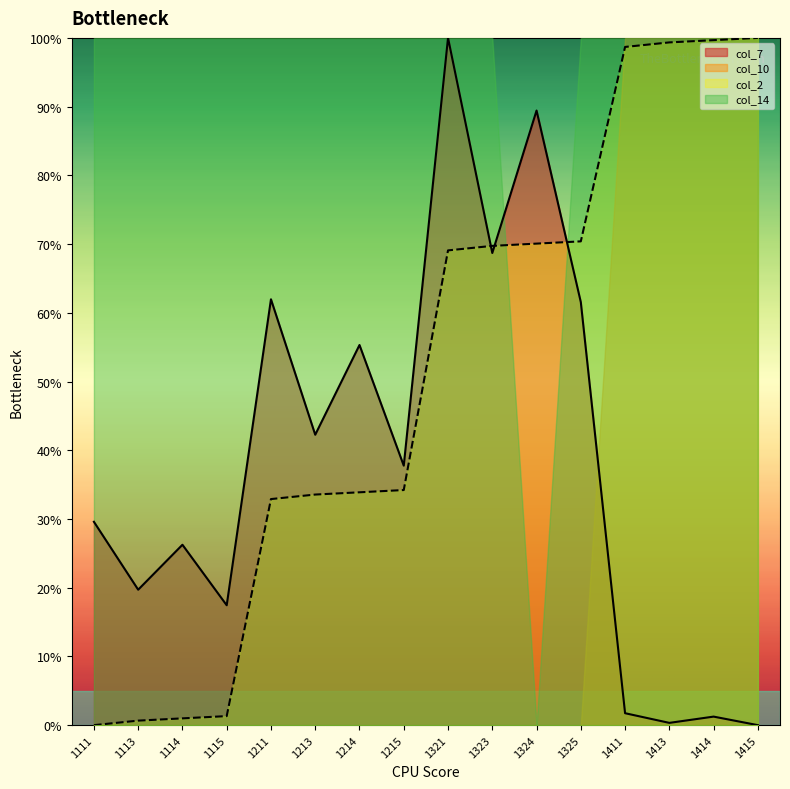

How many data points in col_7 are less than 37?

8